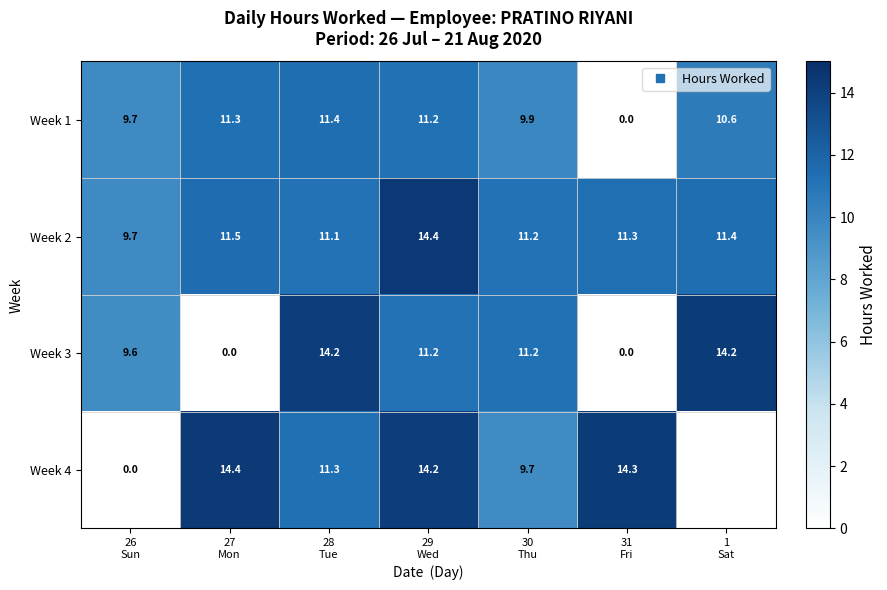

Which series has the largest range (max minus min)?

Week 4